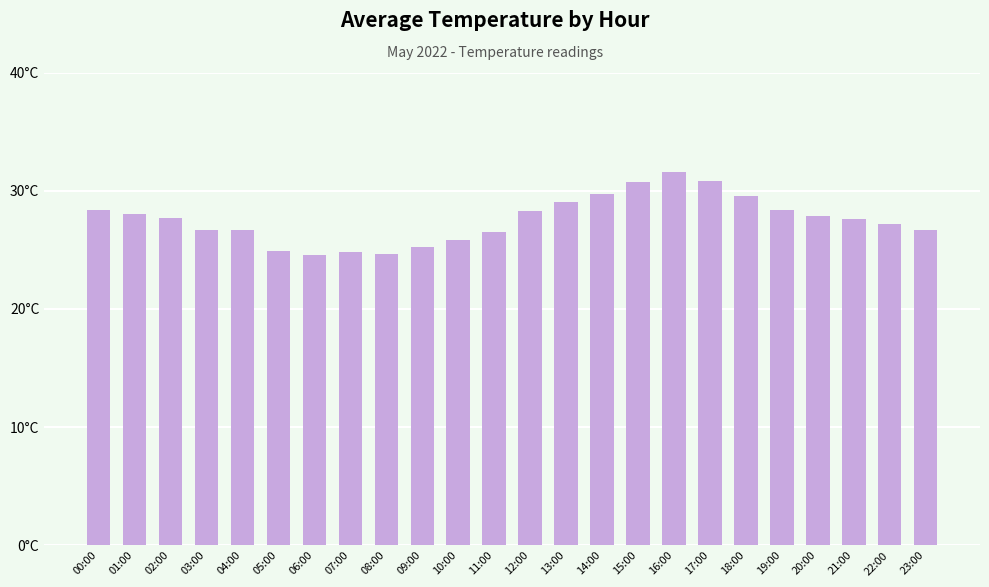

How many categories are shown in the chart?

24